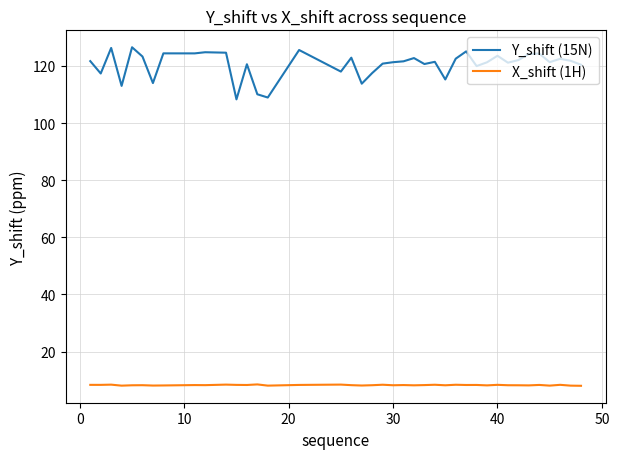

List the series in order of their overall mean, lowest first.

X_shift (1H), Y_shift (15N)